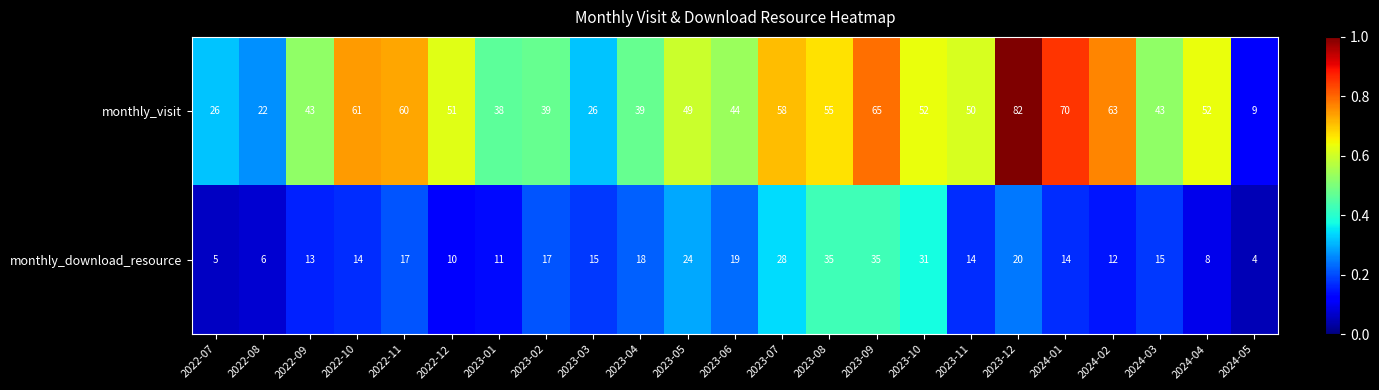

What is the difference between the highest and lowest values at 2023-07?

30